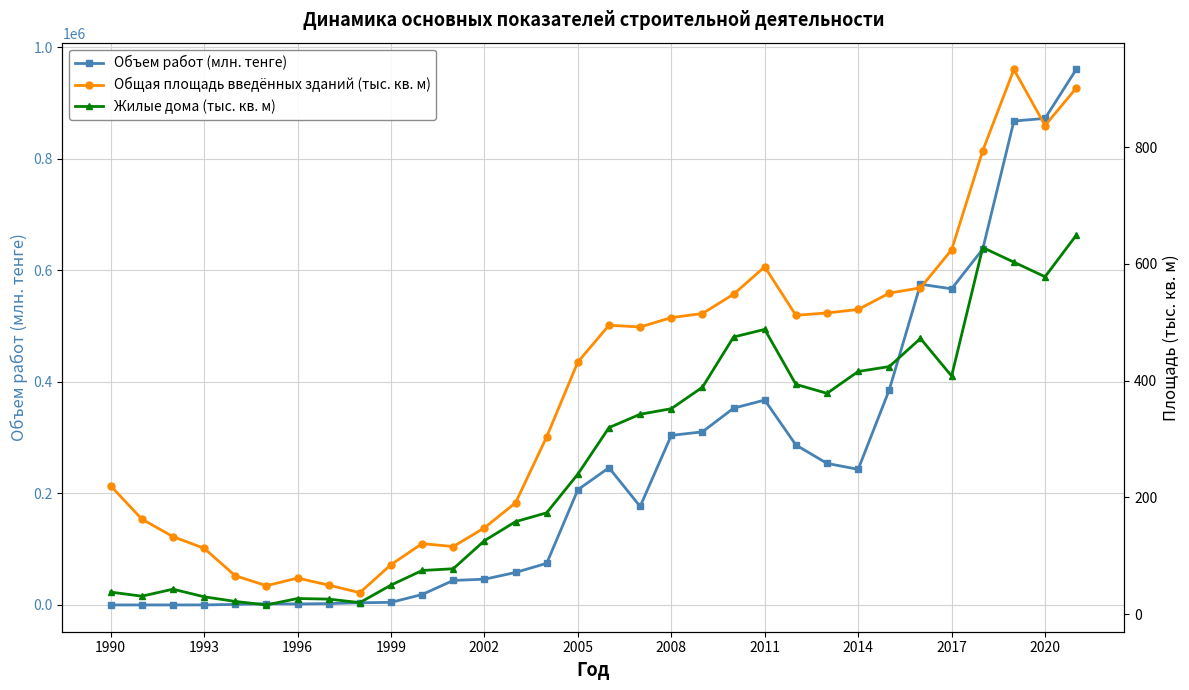

True or false: Объем работ (млн. тенге) has more than 2 points higher than both neighbors.

True